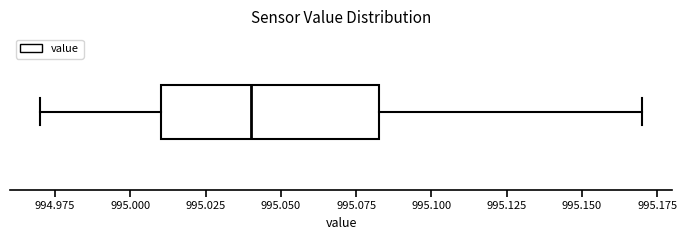

Transcribe this box plot: give where the median line is, the range the box spans, and where the two whiskers end, as read against the x-axis. The values are not printed on the chart, so give them approximately, as read against the axis.

median 995.040, box 995.010 to 995.085, whiskers 994.970 to 995.170